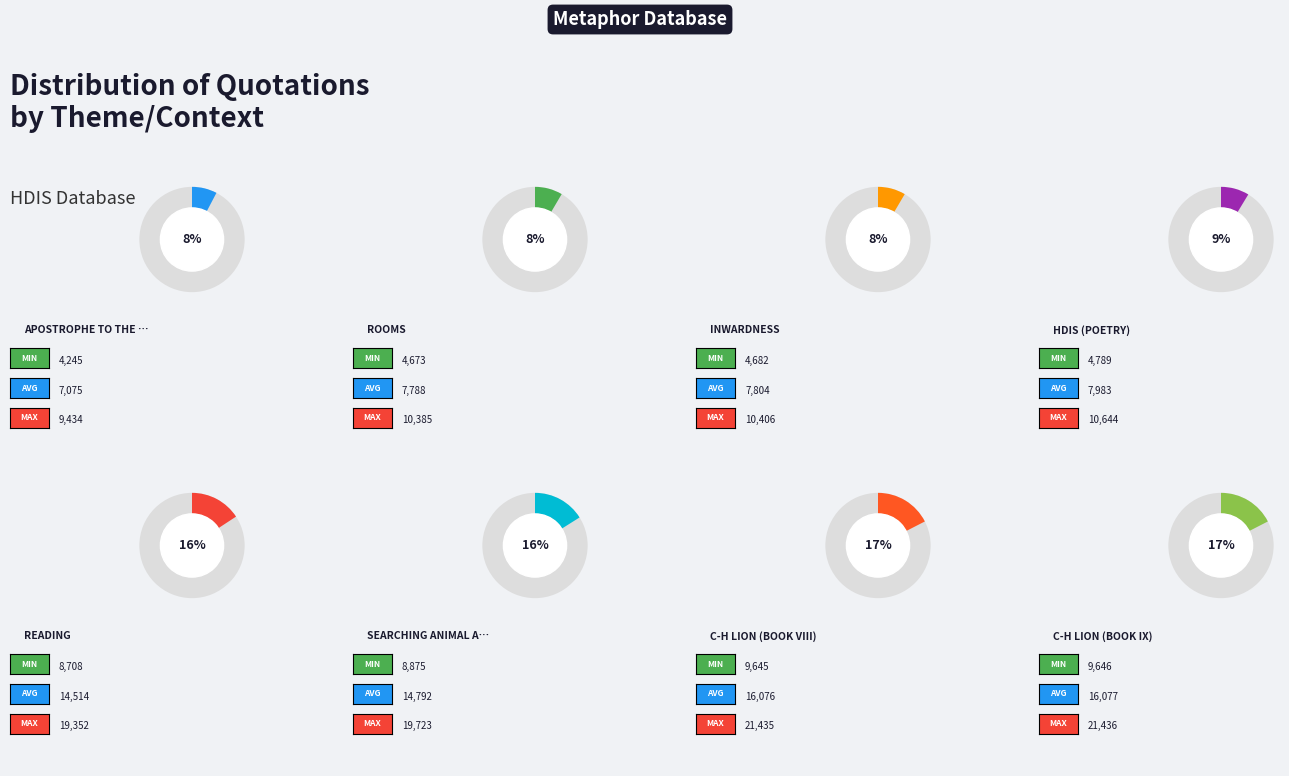

What is the change in value from Inwardness to Searching animal and spirits?

+9317